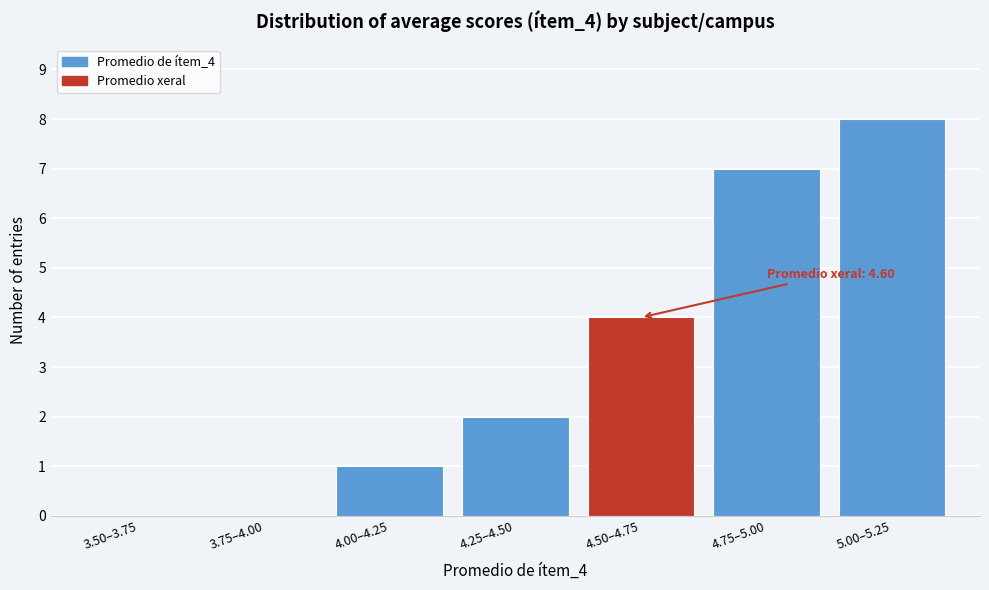

Reading left to right, what are all the values shown in this chart?

3.50–3.75=0	3.75–4.00=0	4.00–4.25=1	4.25–4.50=2	4.50–4.75=4	4.75–5.00=7	5.00–5.25=8